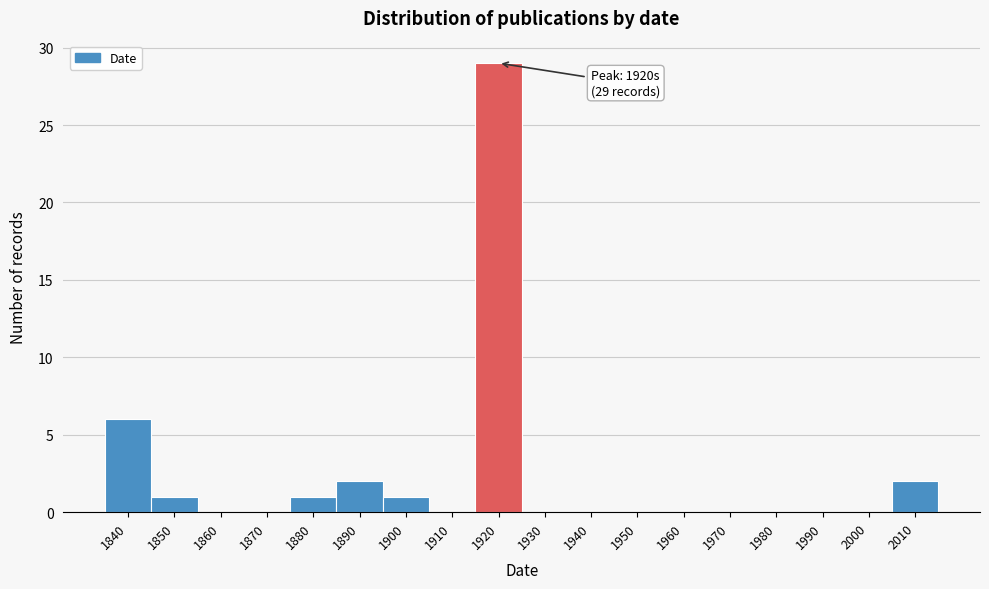

Reading left to right, list all the values displayed in this chart.

1840=6	1850=1	1860=0	1870=0	1880=1	1890=2	1900=1	1910=0	1920=29	1930=0	1940=0	1950=0	1960=0	1970=0	1980=0	1990=0	2000=0	2010=2